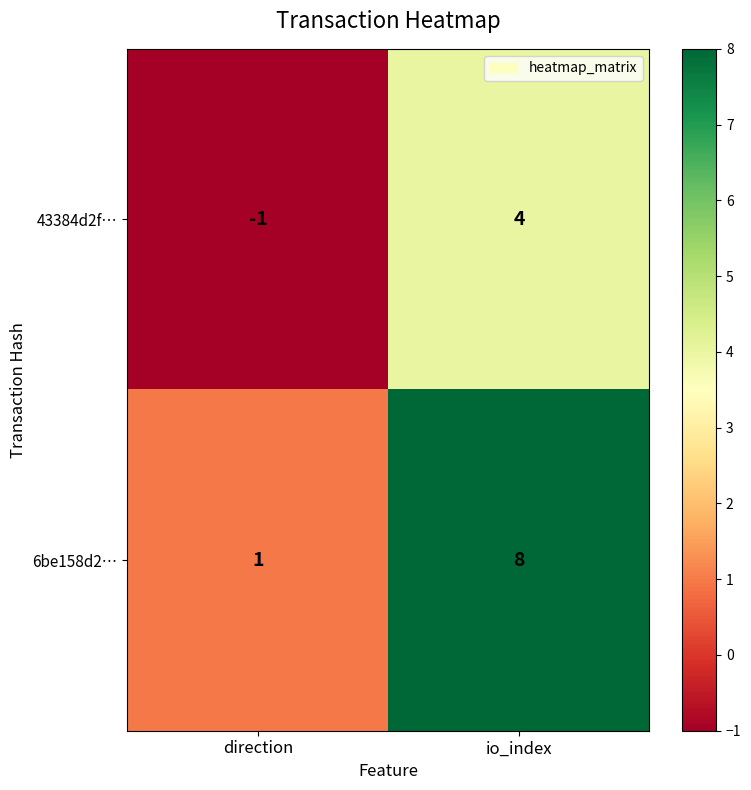

What is the total value across all series at io_index?

12